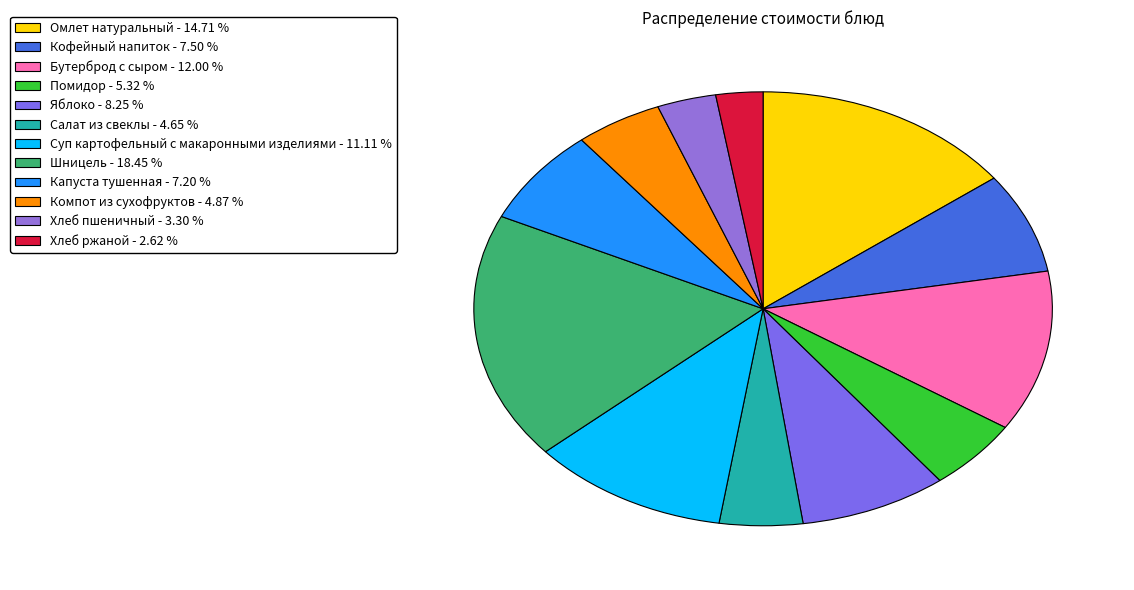

Count the number of slices in the pie.

12